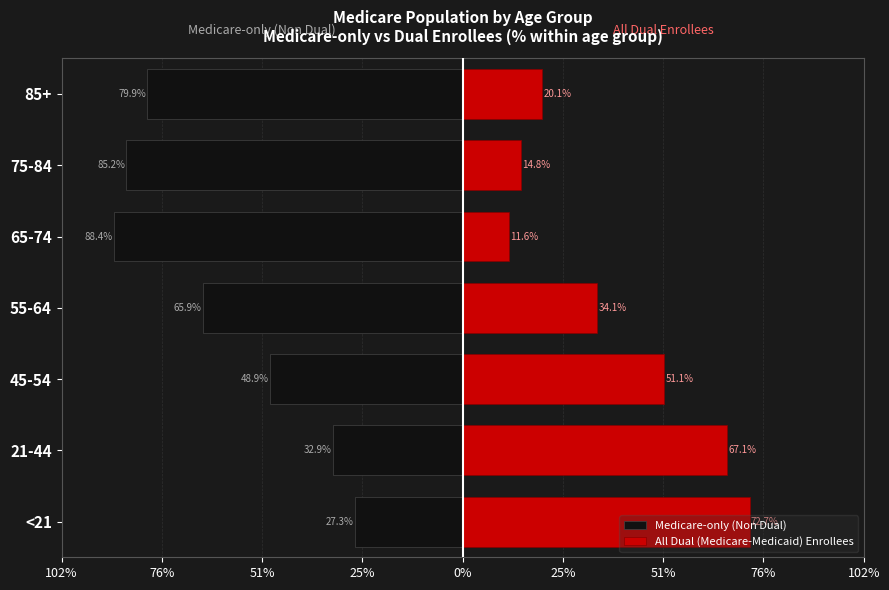

Is it true that Medicare-only (Non Dual) equals -91.4 at 55-64?

False